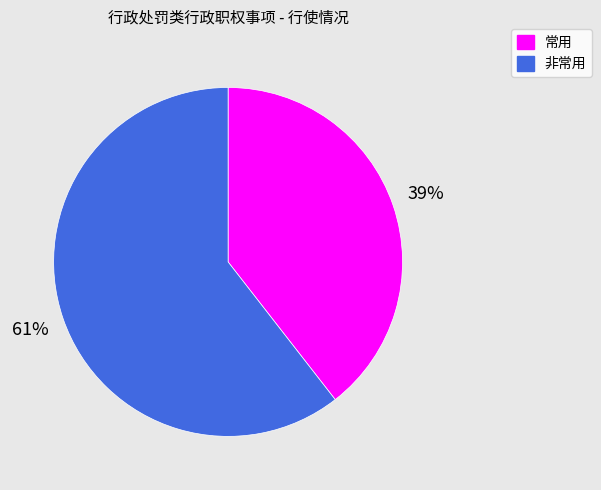

To the nearest percent, what is the average slice percentage?

50%